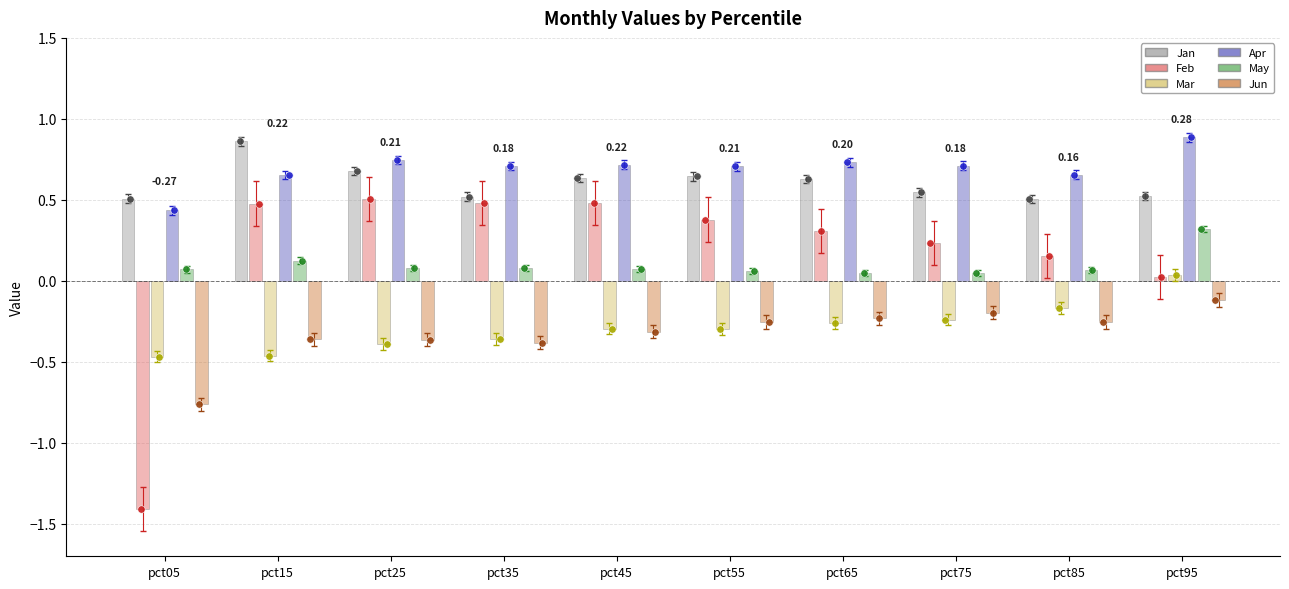

Is the value of Feb at pct55 greater than the value of May at pct05?

Yes